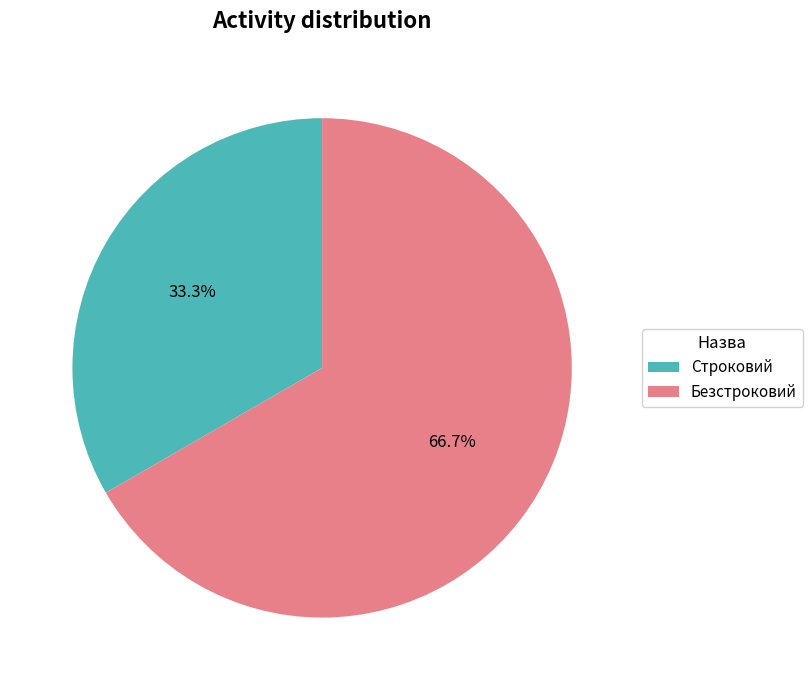

To the nearest percent, what is the average slice percentage?

50%